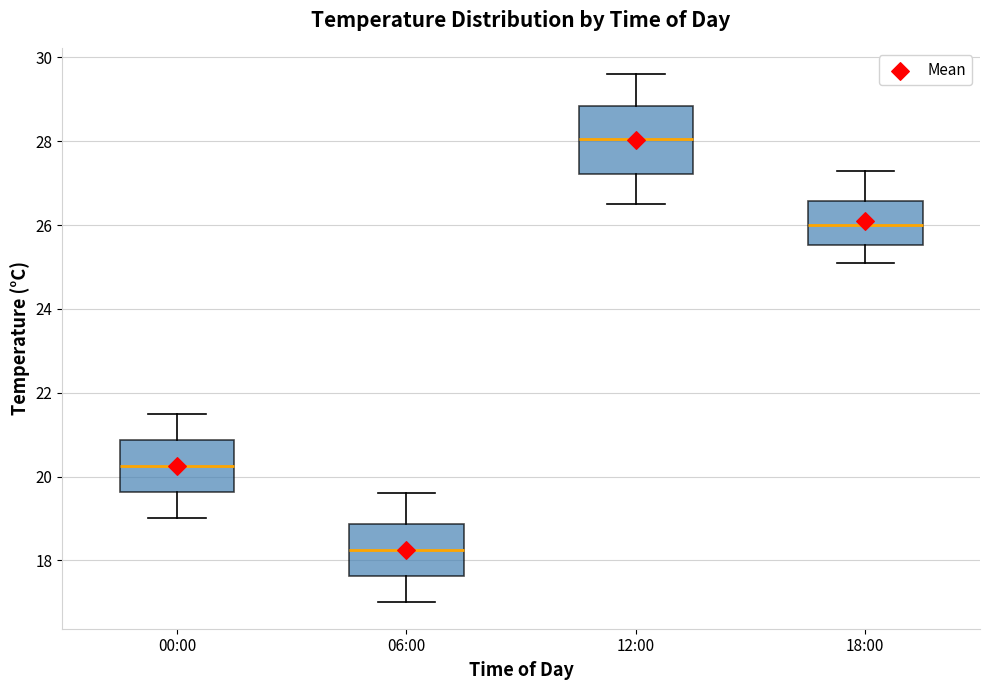

Reading left to right, read every box against the y-axis: the position of its median line, the range the box covers, and the ends of its whiskers. The values are not printed on the chart, so give them approximately, as read against the axis.

00:00: median 20.2, box 19.6 to 20.8, whiskers 19.0 to 21.6
06:00: median 18.2, box 17.6 to 18.8, whiskers 17.0 to 19.6
12:00: median 28.0, box 27.2 to 28.8, whiskers 26.6 to 29.6
18:00: median 26.0, box 25.6 to 26.6, whiskers 25.2 to 27.4